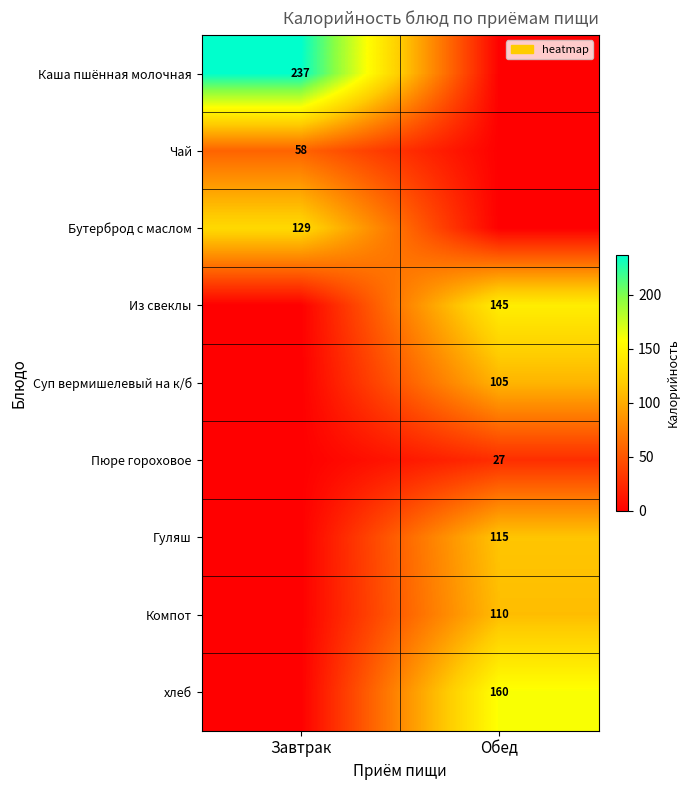

True or false: Бутерброд с маслом has a value of 56 at Завтрак.

False